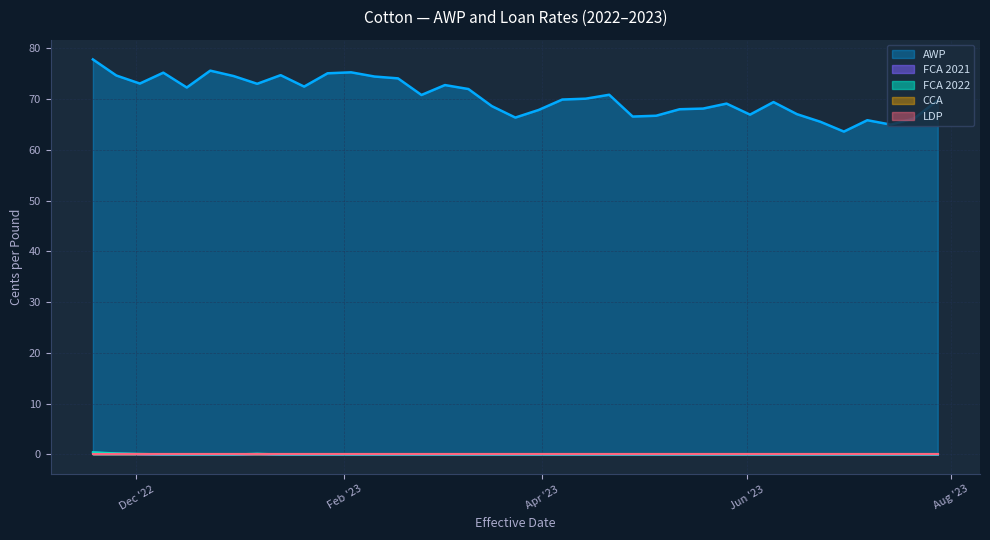

List the labels in order of LDP value, largest first.

2023-07-28, 2023-07-21, 2023-07-14, 2023-07-07, 2023-06-30, 2023-06-23, 2023-06-16, 2023-06-09, 2023-06-02, 2023-05-26, 2023-05-19, 2023-05-12, 2023-05-05, 2023-04-28, 2023-04-21, 2023-04-14, 2023-04-07, 2023-03-31, 2023-03-24, 2023-03-17, 2023-03-10, 2023-03-03, 2023-02-24, 2023-02-17, 2023-02-10, 2023-02-03, 2023-01-27, 2023-01-20, 2023-01-13, 2023-01-06, 2022-12-30, 2022-12-23, 2022-12-16, 2022-12-09, 2022-12-02, 2022-11-25, 2022-11-18